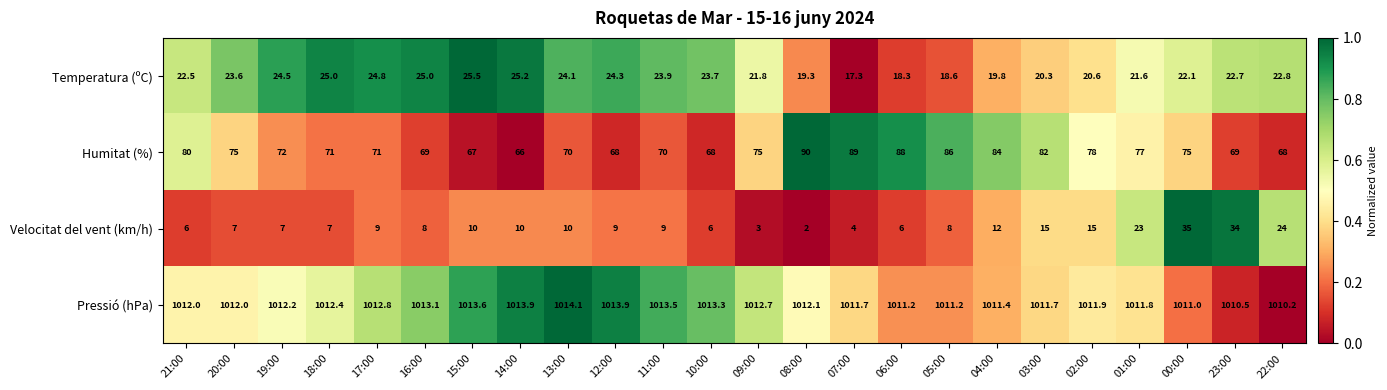

The Humitat (%) series shows 70.0 at 11:00. True or false?

True